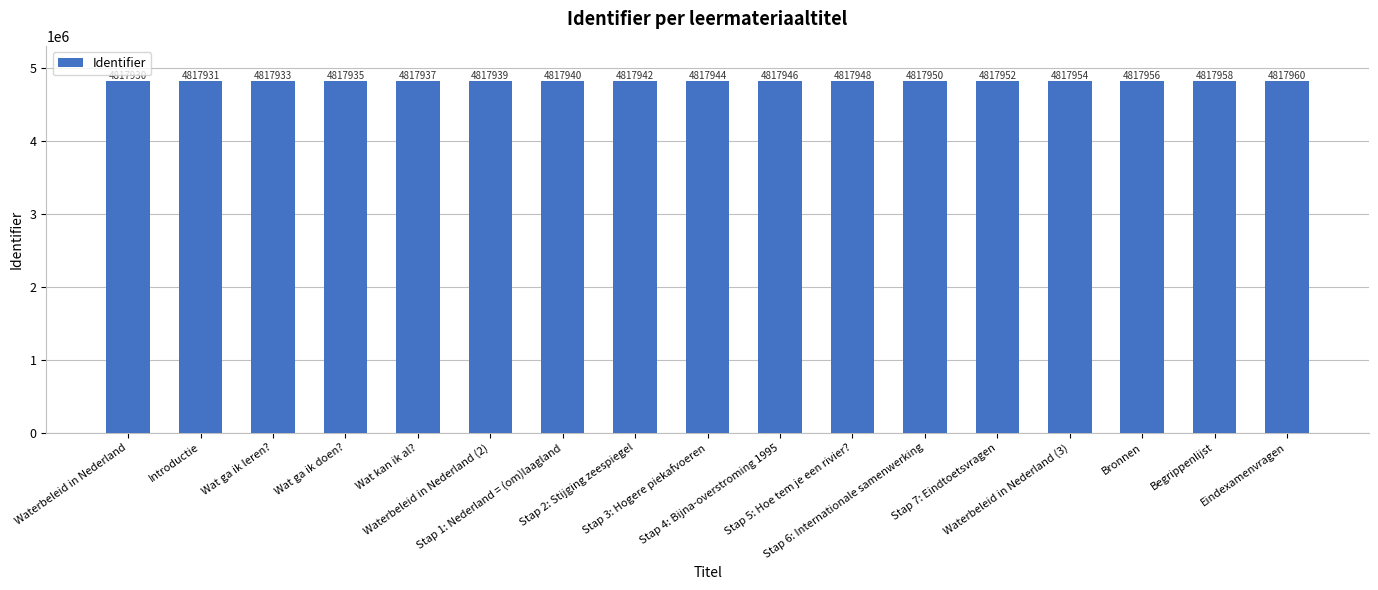

What position from the right is Wat kan ik al??

13